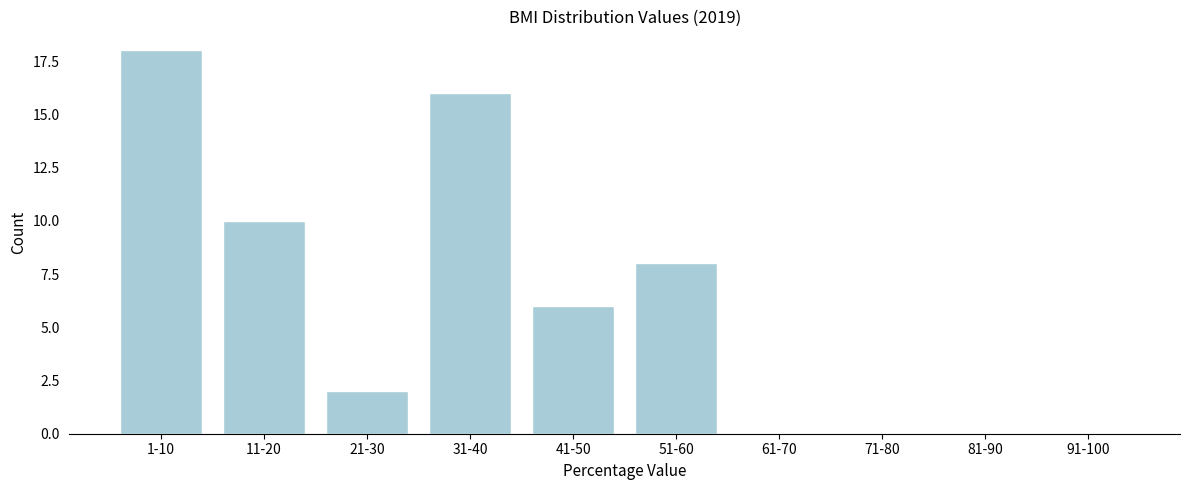

Reading left to right, list all the values displayed in this chart.

1-10=18	11-20=10	21-30=2	31-40=16	41-50=6	51-60=8	61-70=0	71-80=0	81-90=0	91-100=0